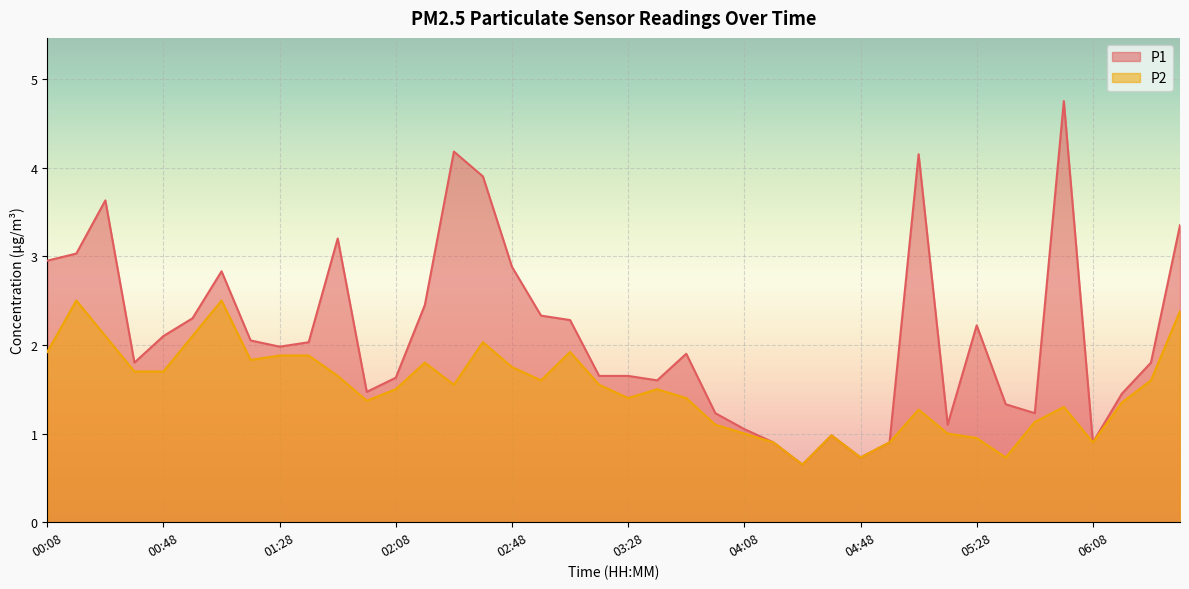

What is the difference between the maximum and minimum values in the P1 series?

4.1